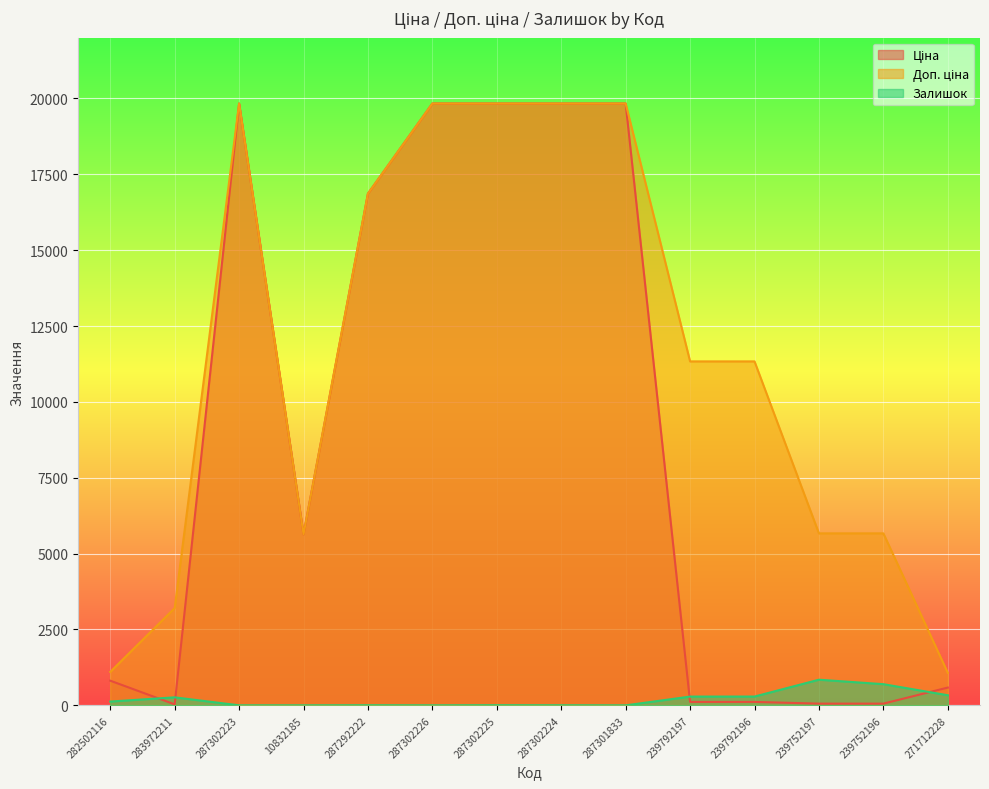

Rank the series at 271712228 from lowest to highest value.

Залишок, Ціна, Доп. ціна